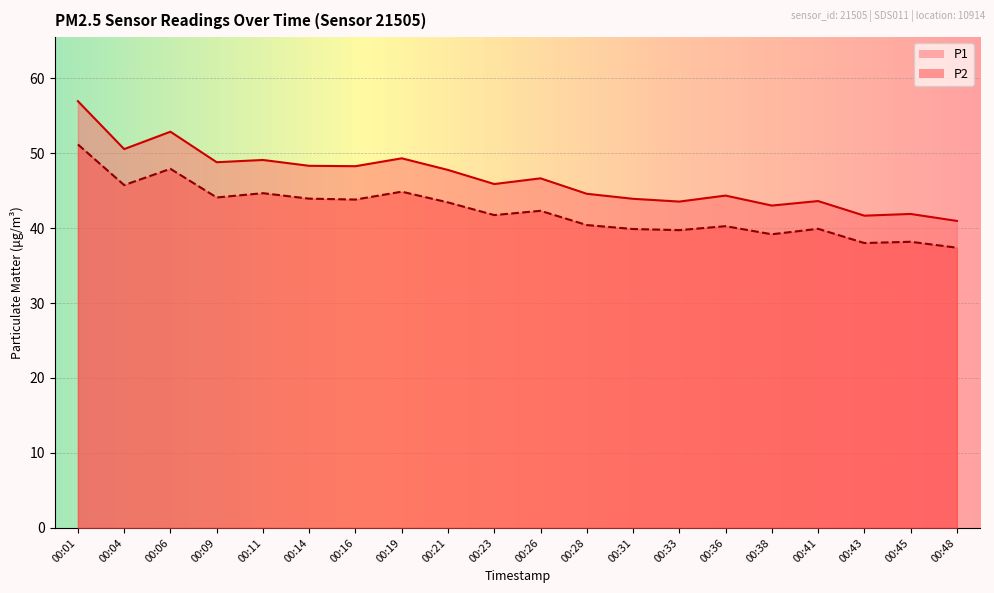

What is the spread (max minus min) of values at 00:38?

3.8